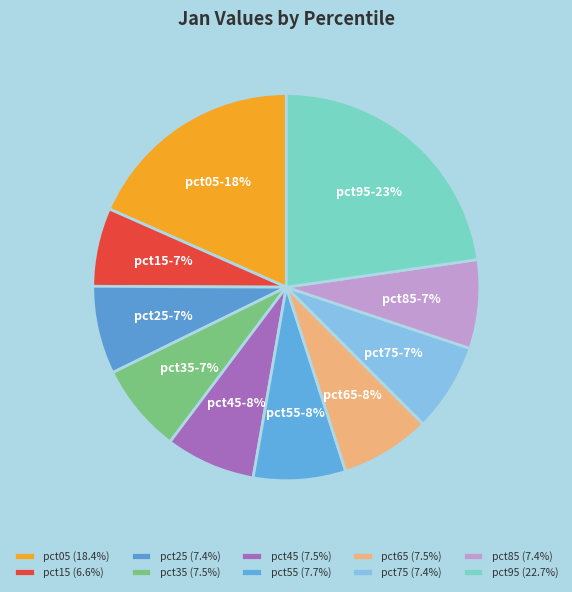

Combined, do pct25 and pct35 account for over 50%?

No